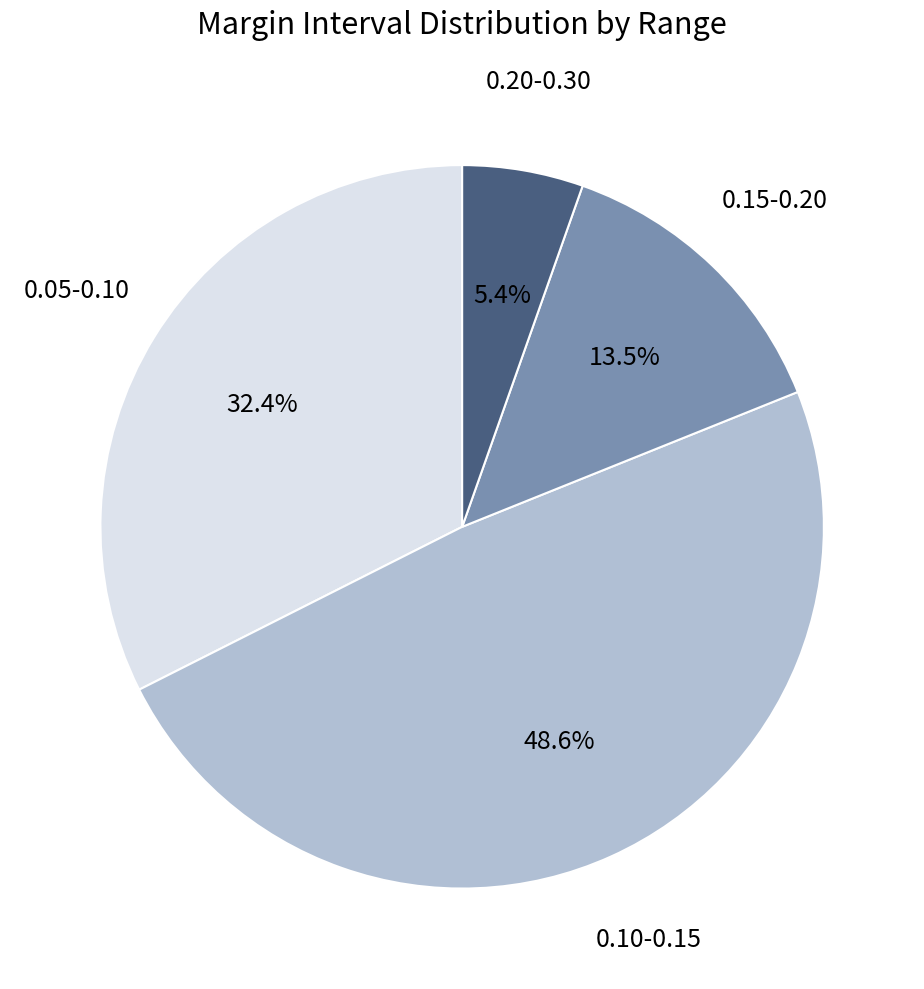

Which category has the smallest portion of the pie?

0.20-0.30